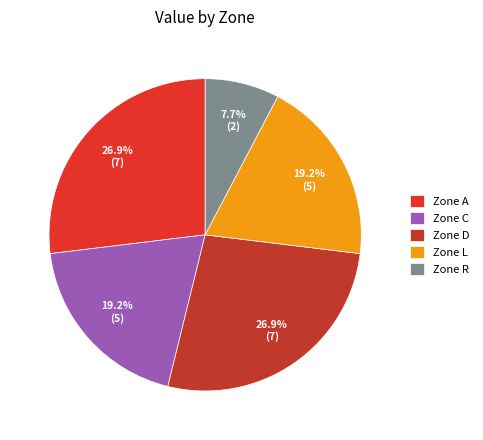

To the nearest percent, what is the difference between the largest and smallest slice percentages?

19%